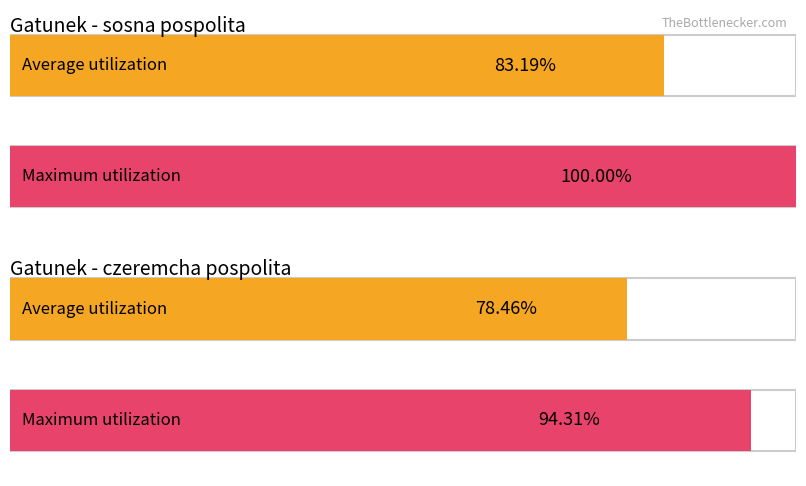

Is it true that Average utilization equals 4.1 at czeremcha pospolita?

False